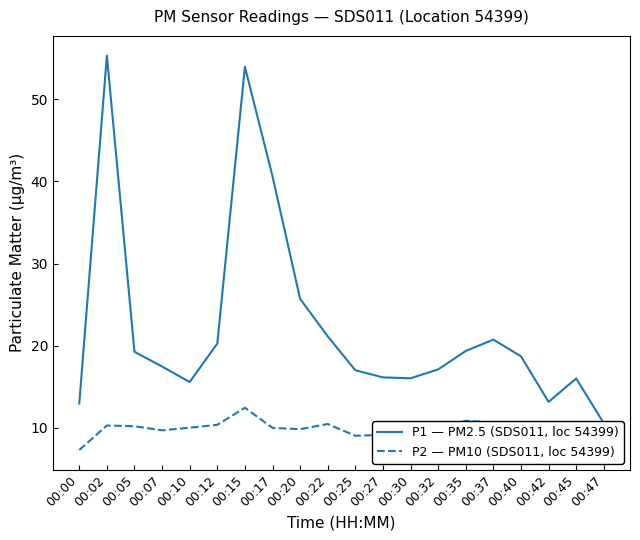

True or false: P2 — PM10 (SDS011, loc 54399) and P1 — PM2.5 (SDS011, loc 54399) intersect in this chart.

False